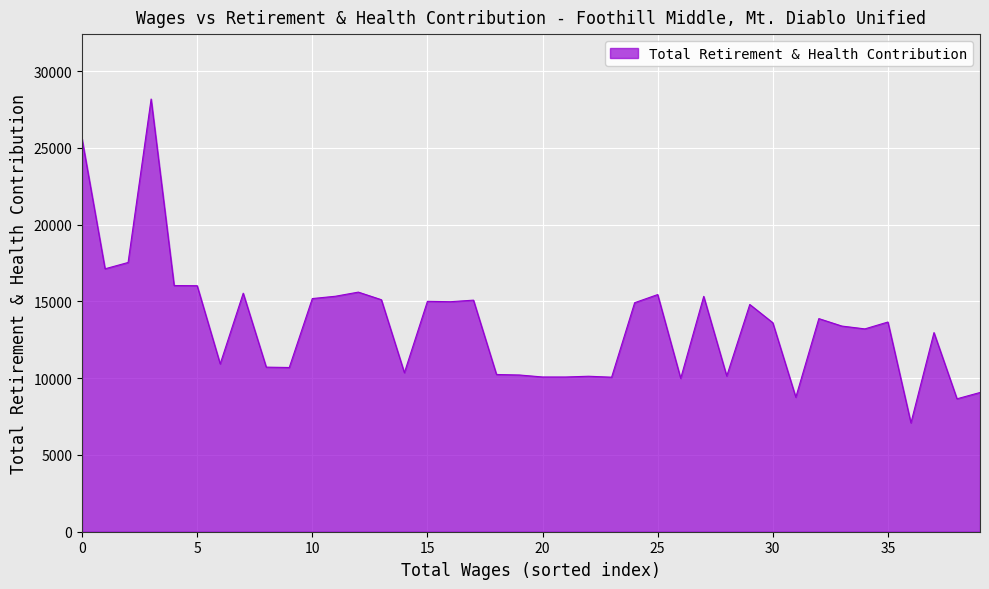

What is the difference between the maximum and minimum values?

21093